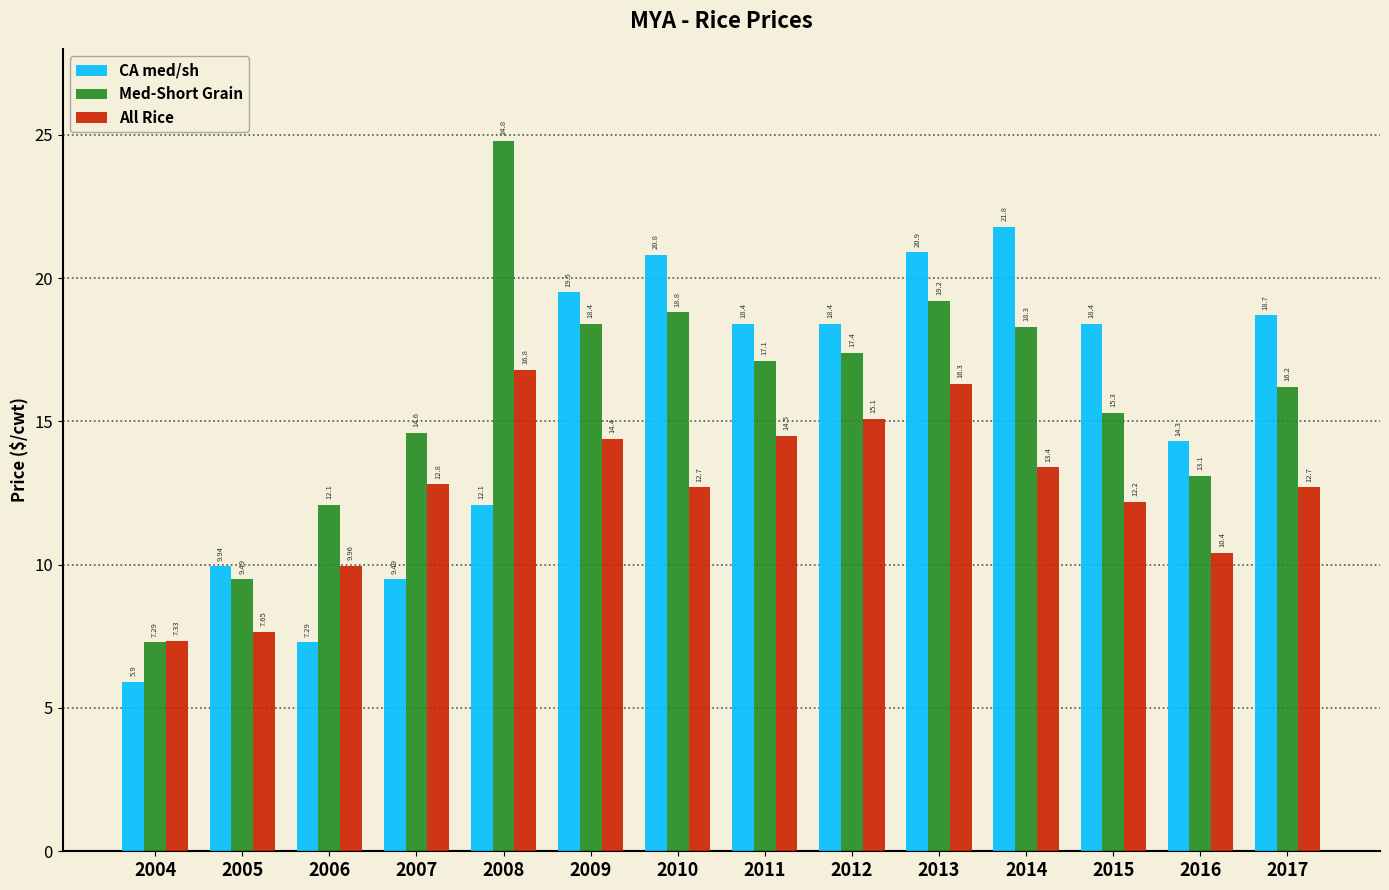

Count the number of data series in this chart.

3